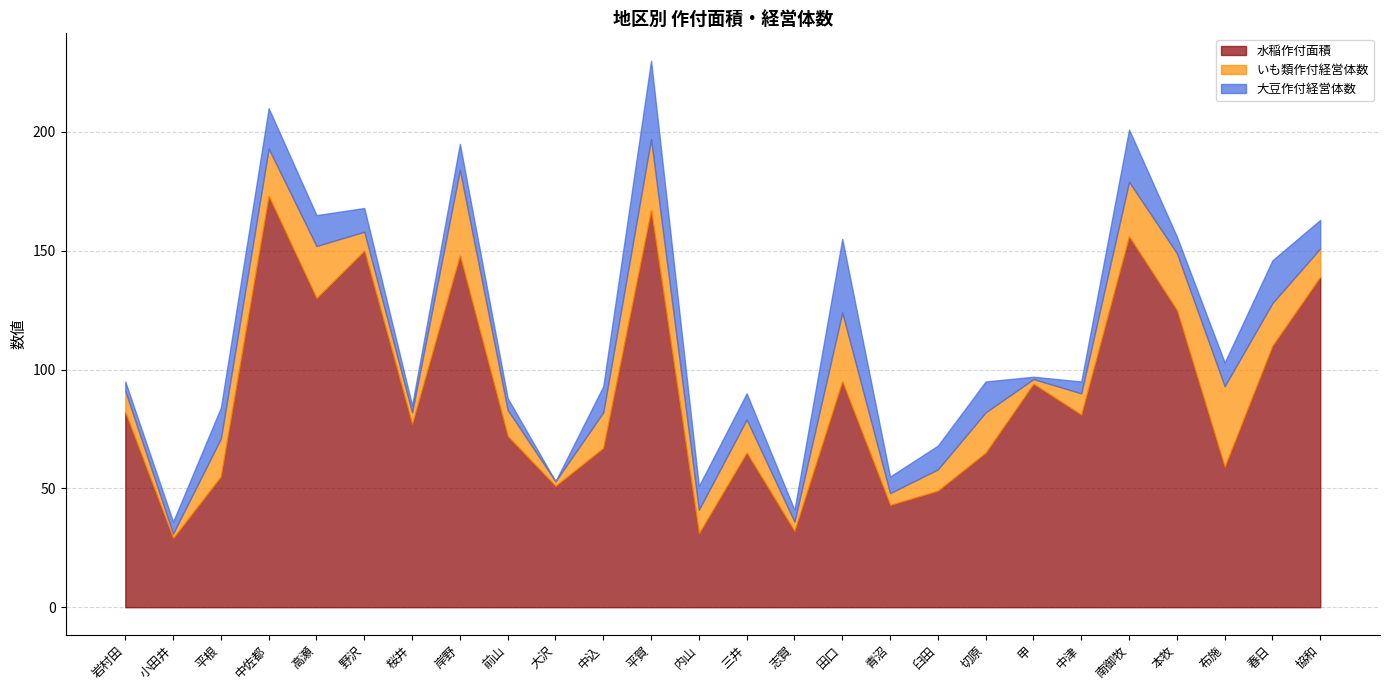

Reading left to right, list all the values displayed in this chart.

水稲作付面積: 82	29	55	173	130	150	77	148	72	51	67	167	31	65	32	95	43	49	65	94	81	156	125	59	110	139
いも類作付経営体数: 9	2	16	20	22	8	5	36	11	2	15	30	10	14	4	29	5	9	17	2	9	23	24	34	18	12
大豆作付経営体数: 4	5	13	17	13	10	3	11	5	0	11	33	10	11	5	31	7	10	13	1	5	22	7	10	18	12